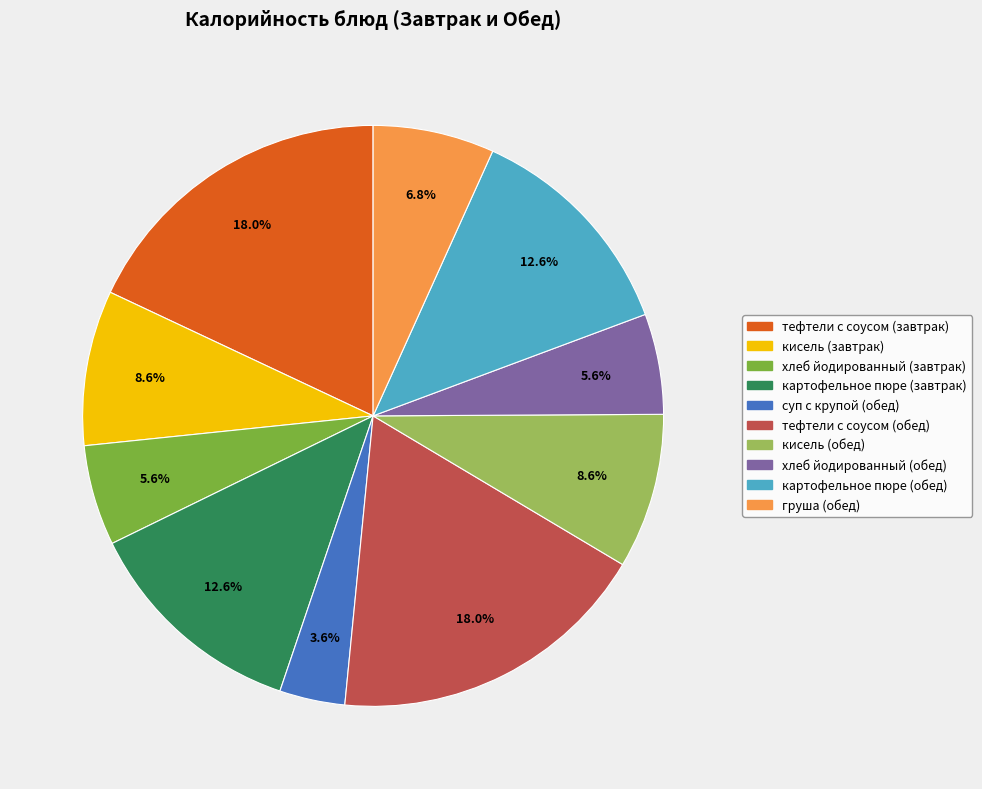

What is the total percentage of тефтели с соусом (завтрак) and картофельное пюре (обед)?

30.6%